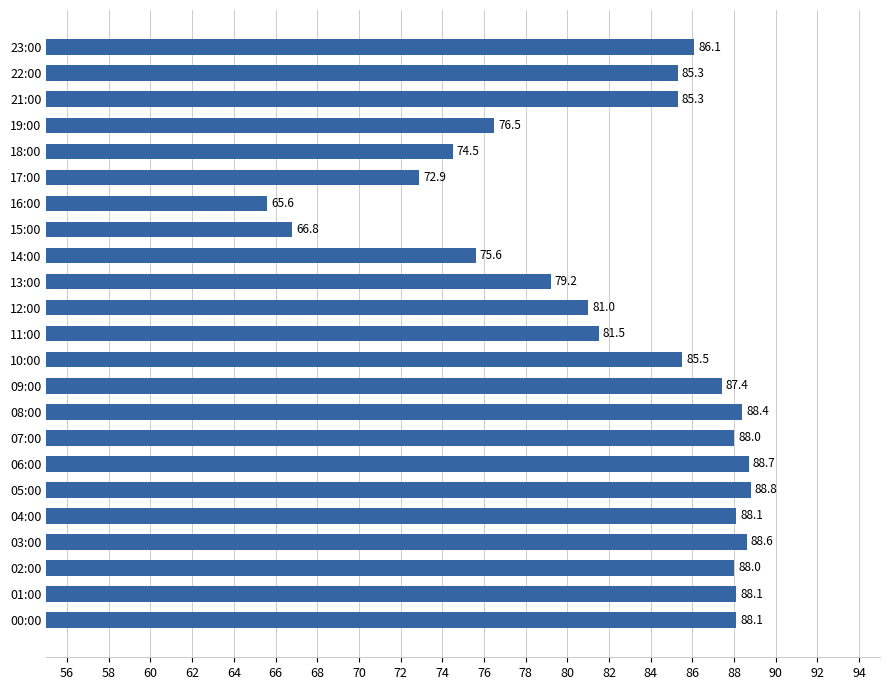

At which category does the chart reach its minimum across all series?

16:00